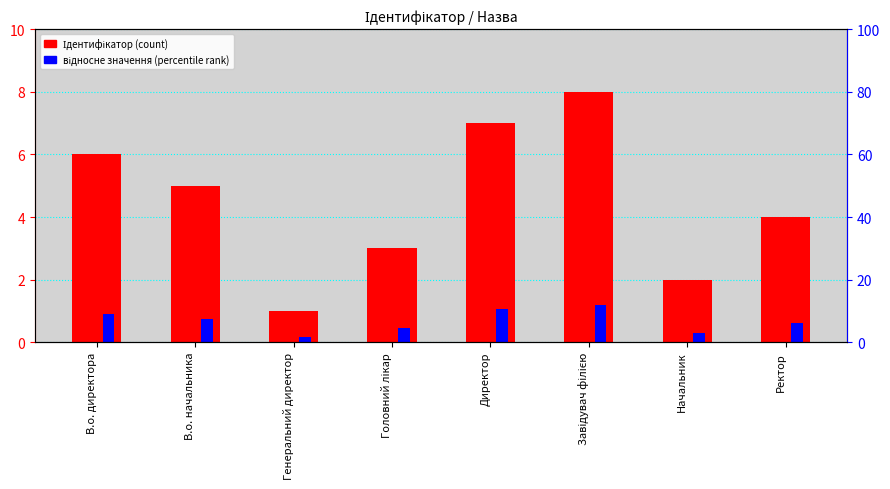

List the labels in order of Ідентифікатор value, smallest first.

Генеральний директор, Начальник, Головний лікар, Ректор, В.о. начальника, В.о. директора, Директор, Завідувач філією